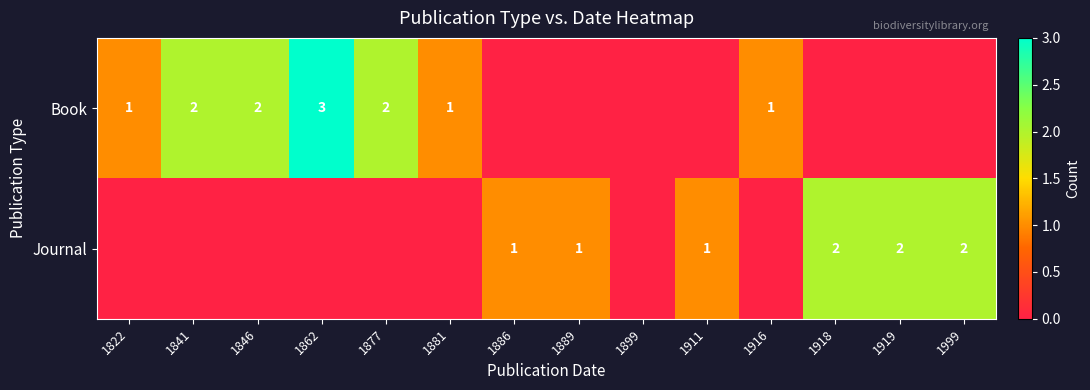

Is it true that Journal equals 2 at 1918?

True